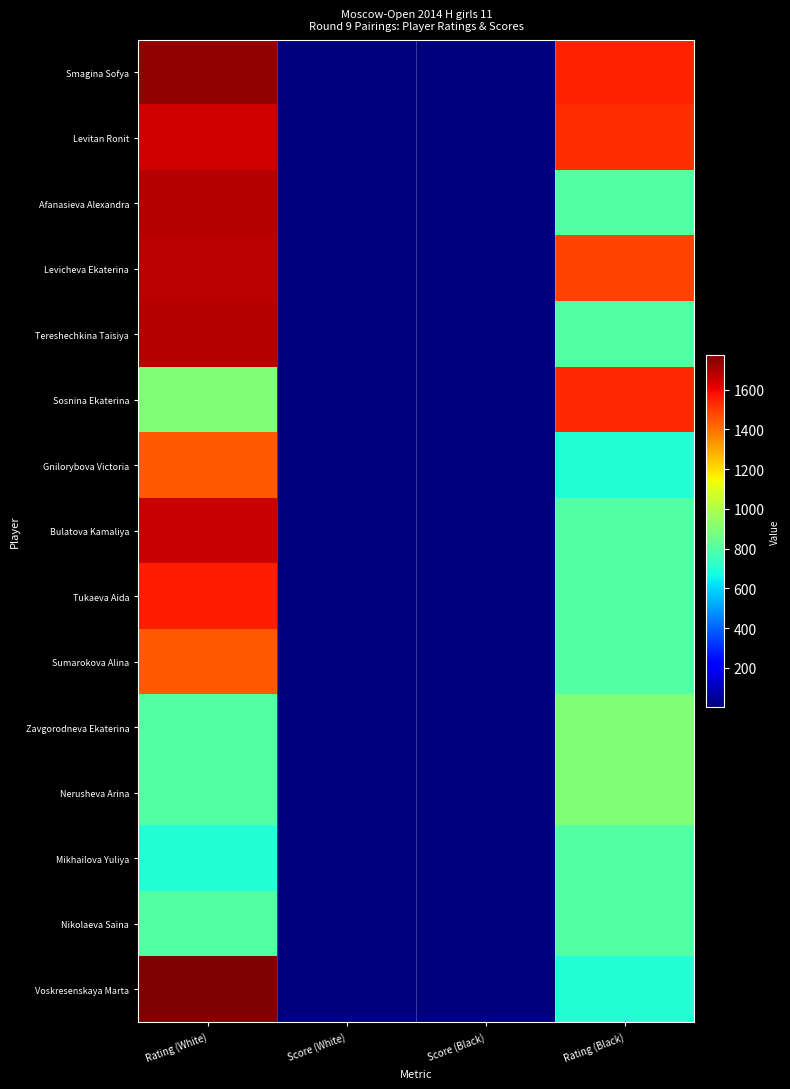

Which category has the highest value across all series?

Rating (White)